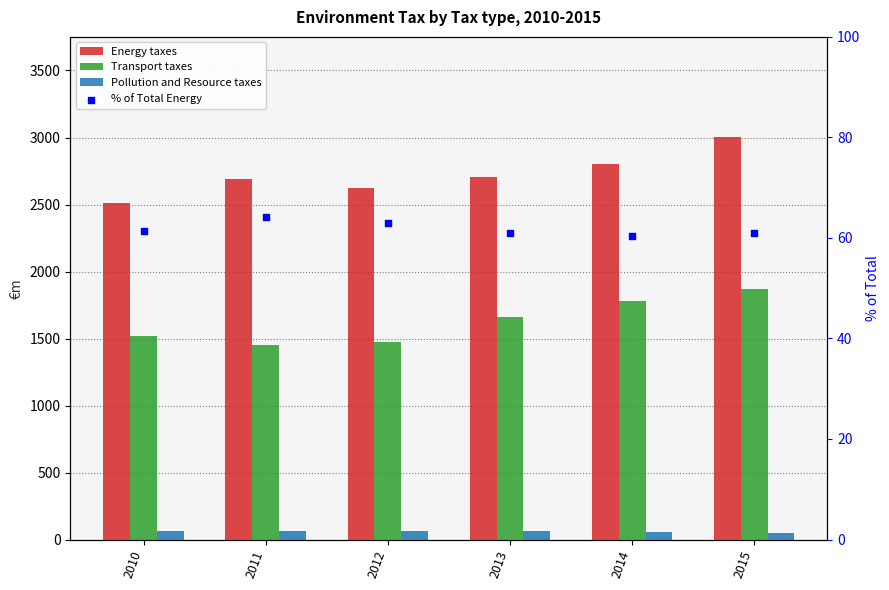

Which series has the widest spread of Y values?

Energy taxes